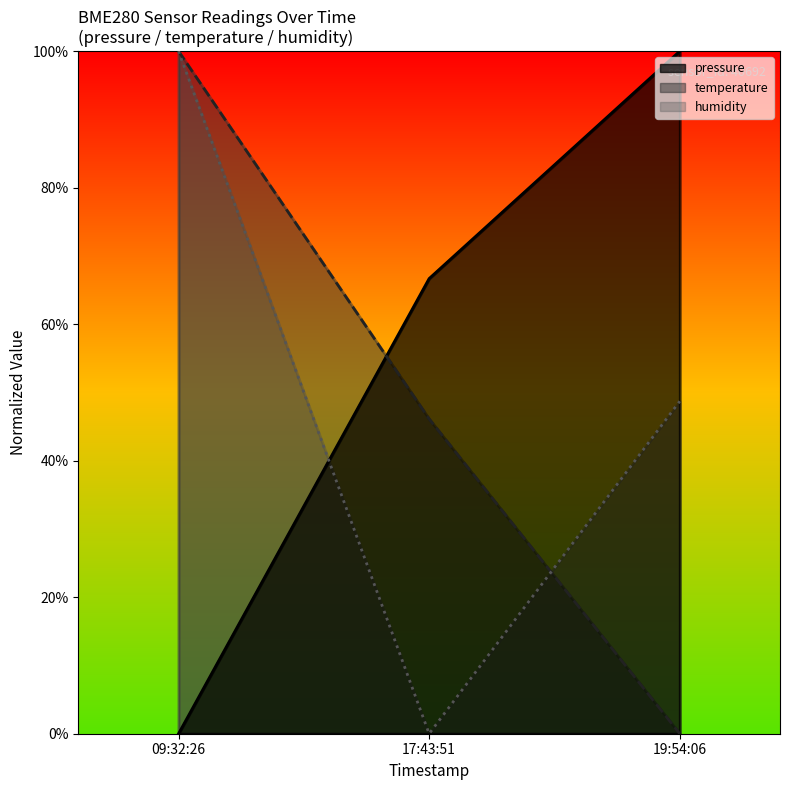

What position from the left is 09:32:26?

1